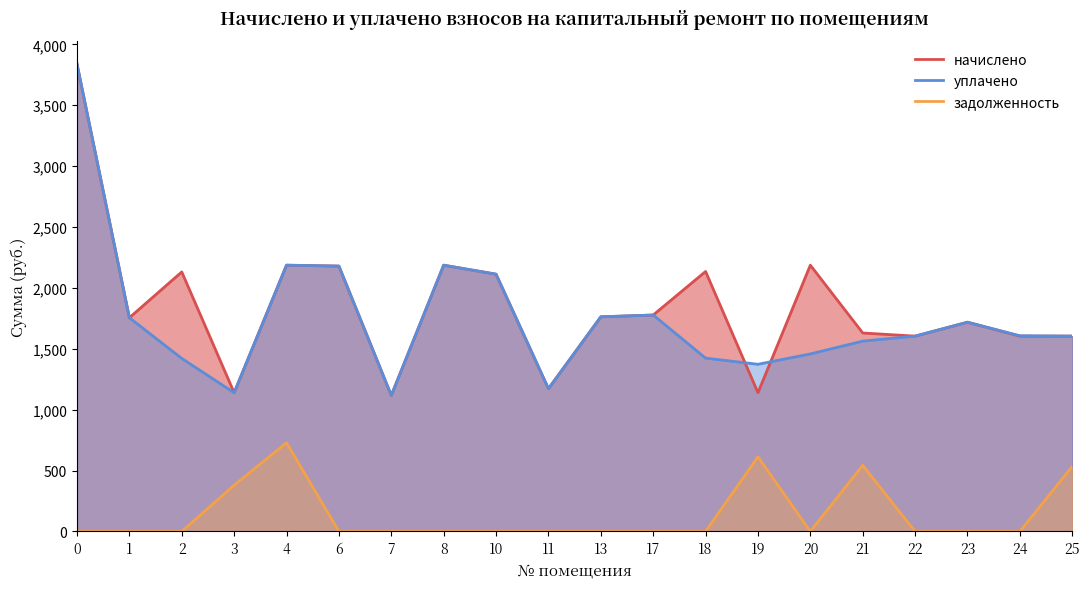

What is the difference between the начислено values at 25 and 4?

582.5